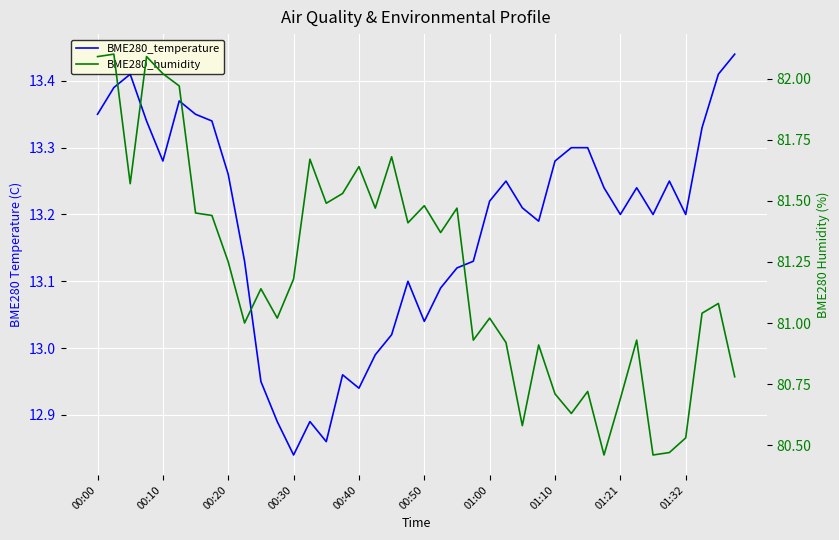

Does the chart display data point markers on the line(s)?

No